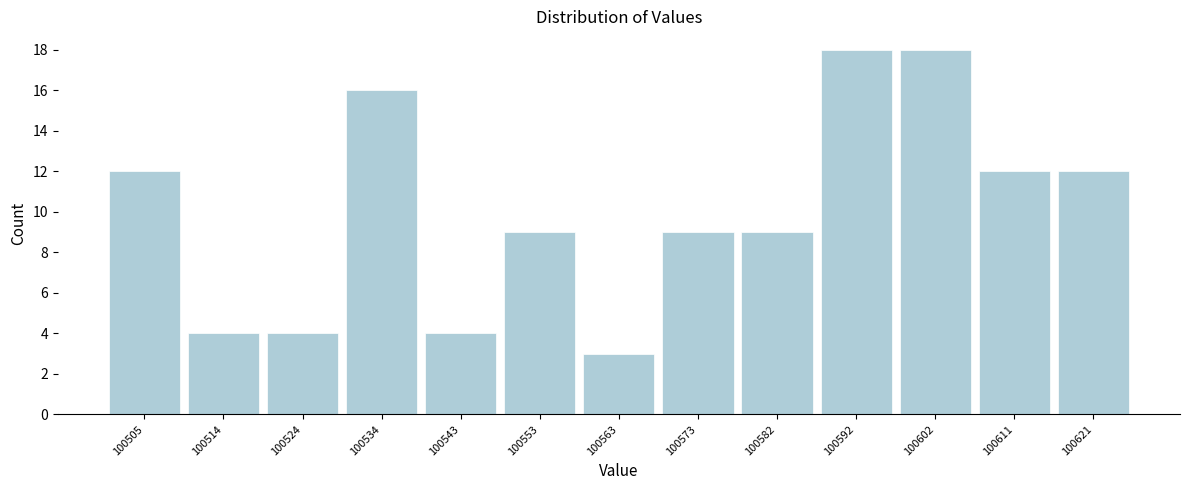

Reading left to right, what are all the values shown in this chart?

100505=12	100514=4	100524=4	100534=16	100543=4	100553=9	100563=3	100573=9	100582=9	100592=18	100602=18	100611=12	100621=12